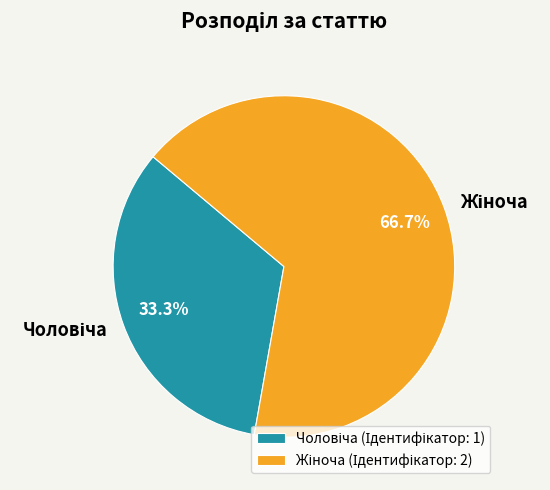

Does any single category account for the majority?

Yes